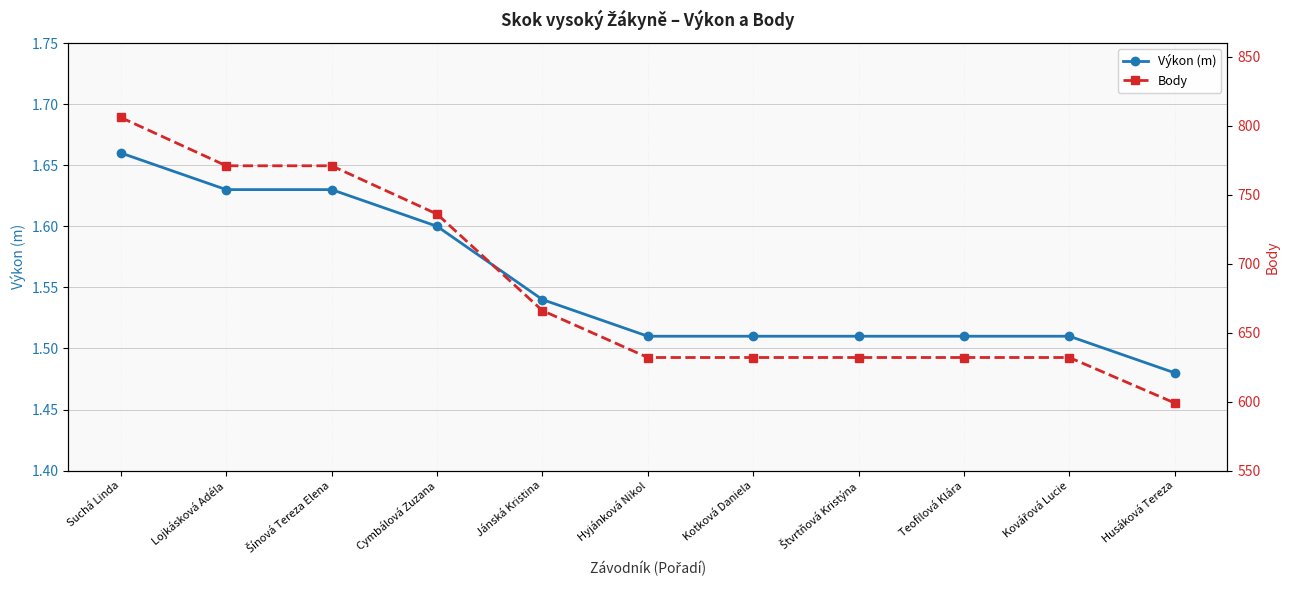

True or false: Body and Výkon (m) intersect in this chart.

False